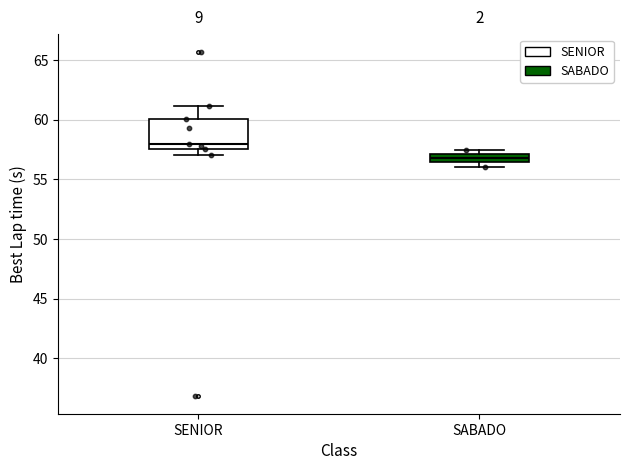

Which box is the tallest, from its lower edge to its upper edge?

SENIOR